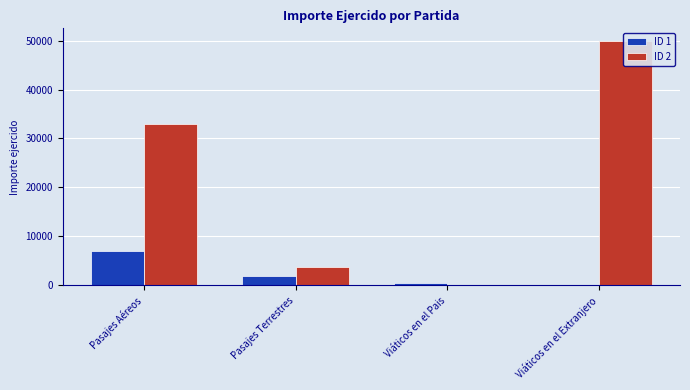

Reading right to left, list all the values displayed in this chart.

ID 1: 0.0	499.0	1839.8	7023.0
ID 2: 49996.3	0.0	3829.8	32990.0